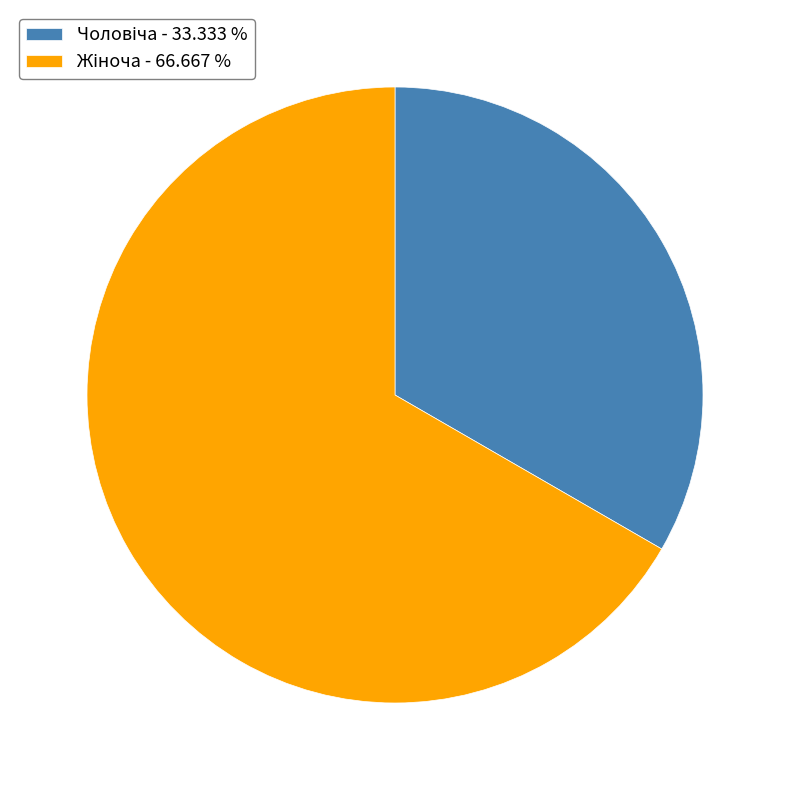

How many slices are in this pie chart?

2